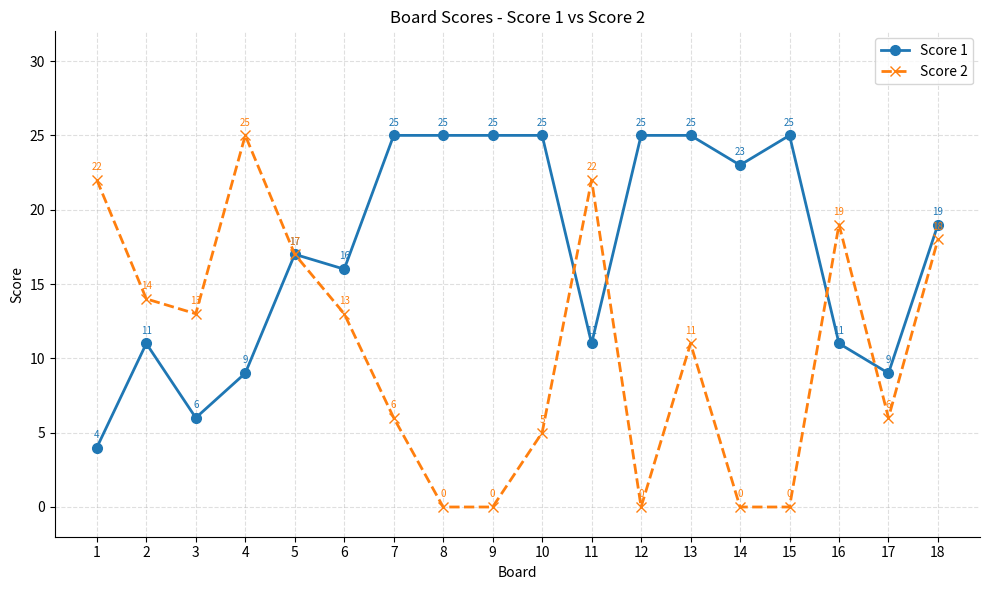

In Score 2, how many points are higher than both neighbors (excluding endpoints)?

4